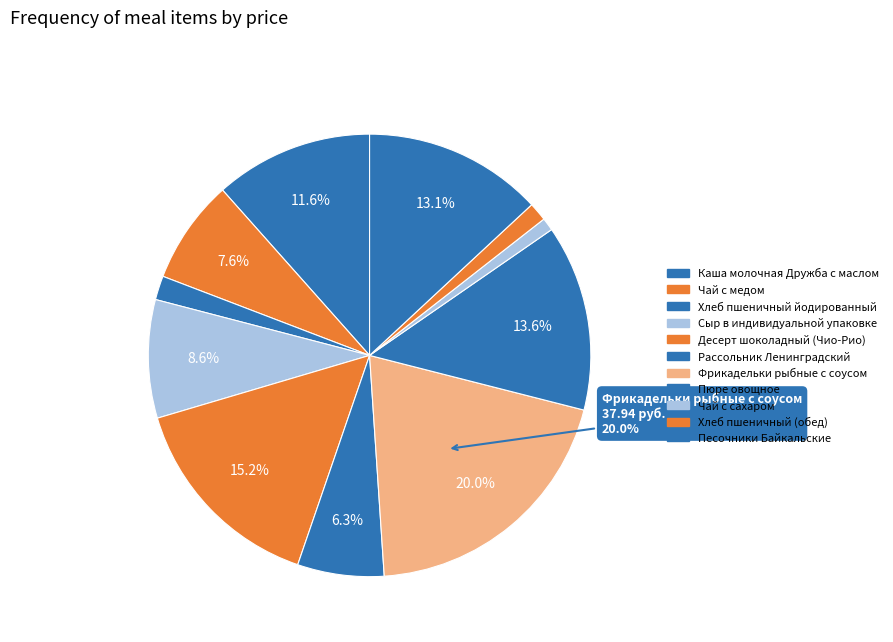

Is the sum of Сыр в индивидуальной упаковке and Каша молочная Дружба с маслом greater than half?

No